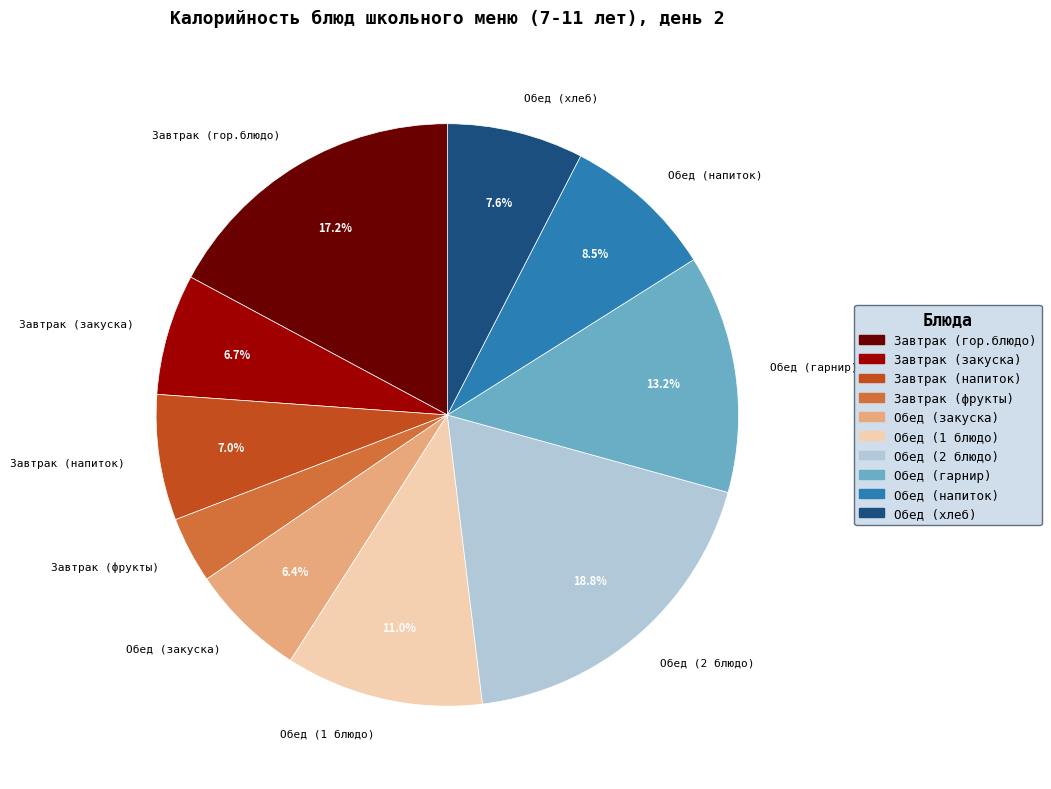

Is the sum of Обед (закуска) and Обед (2 блюдо) greater than half?

No